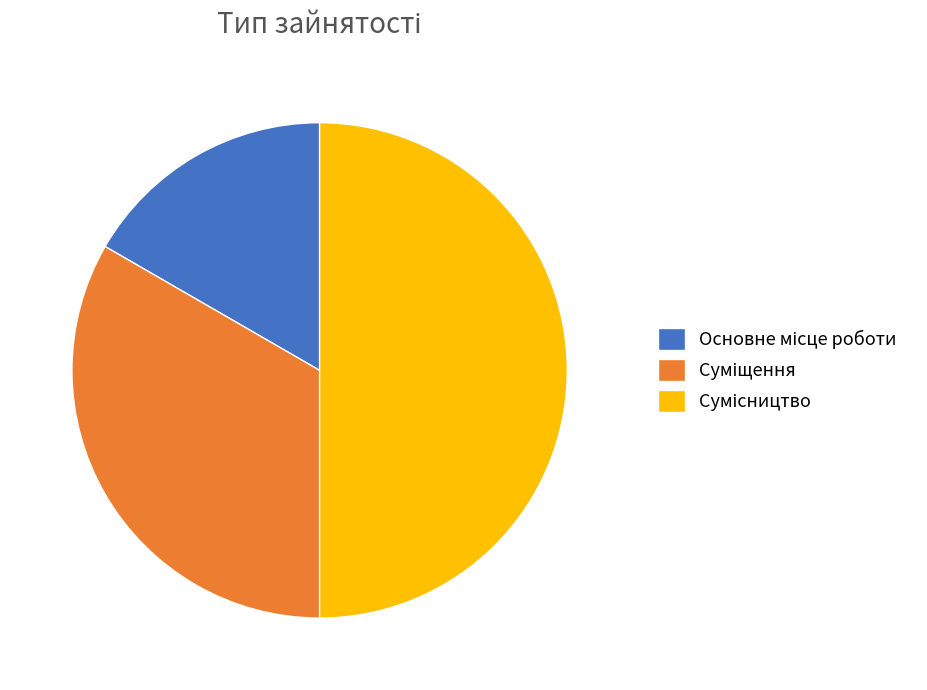

Is there any slice that represents more than half of the pie?

No